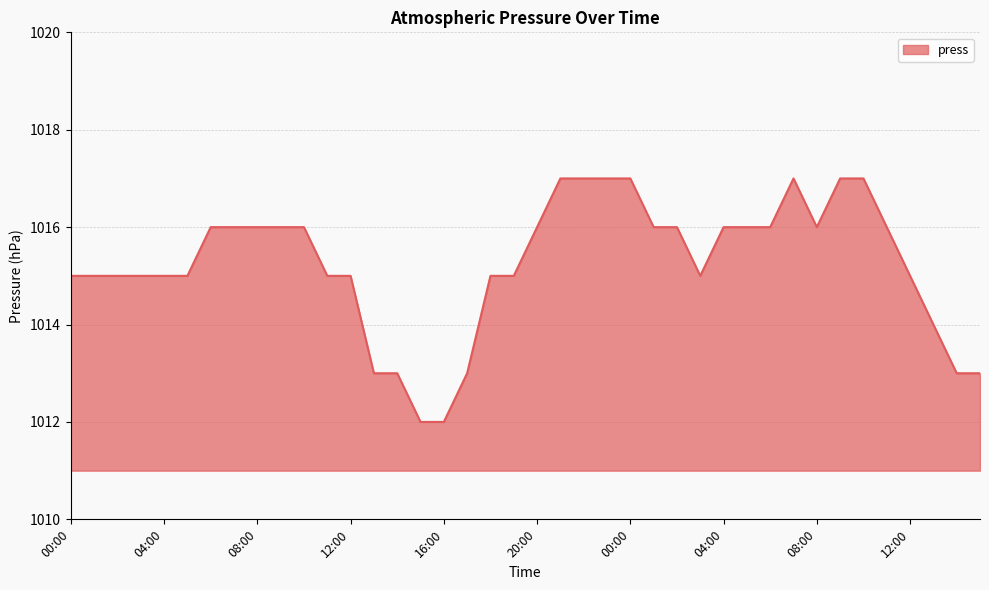

What is the maximum value shown in the chart?

1017